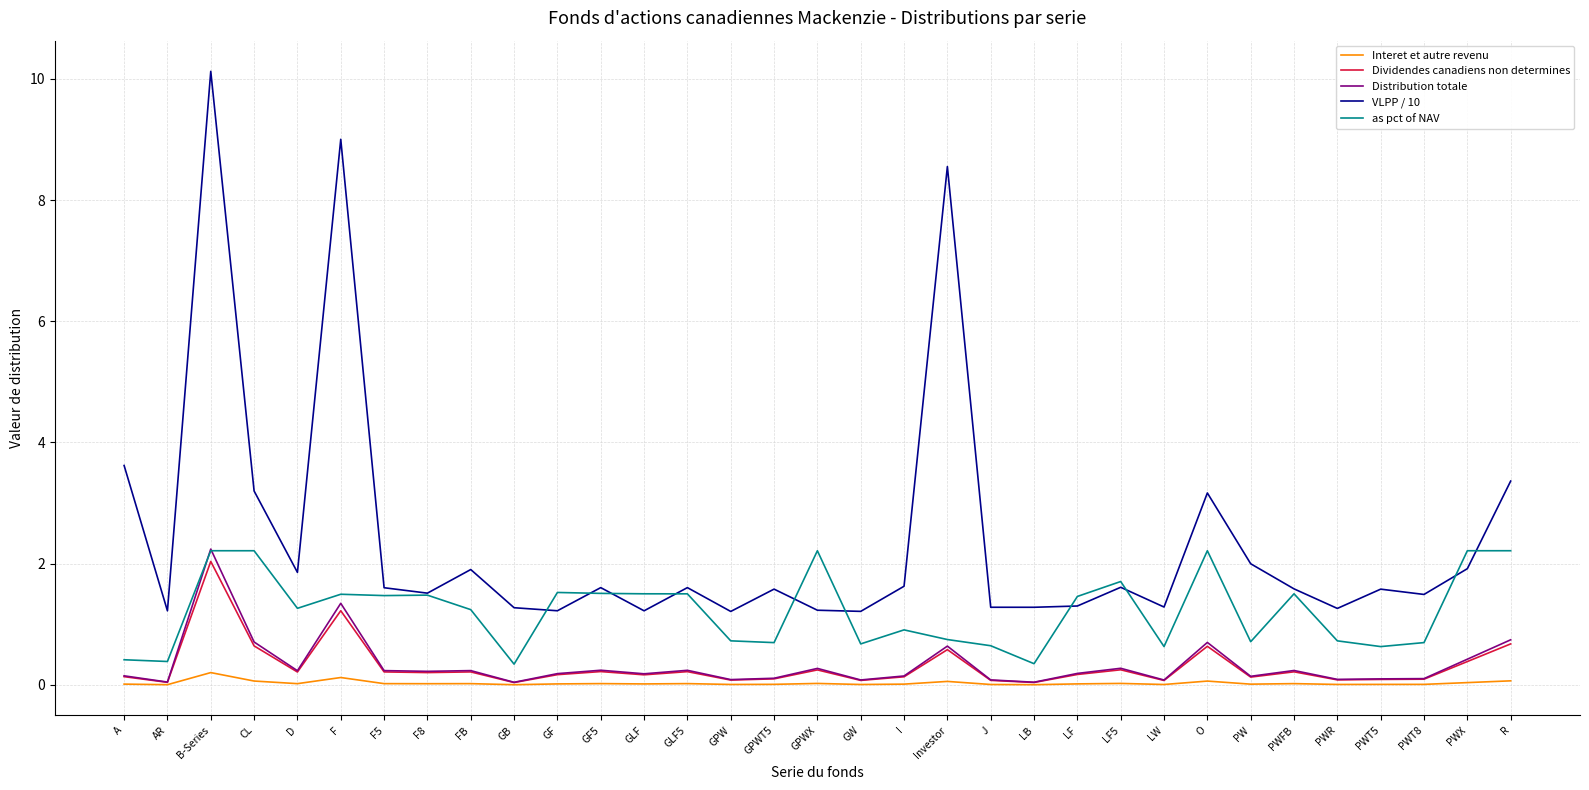

What is the difference between the maximum and second lowest values in the Dividendes canadiens non determines series?

2.0